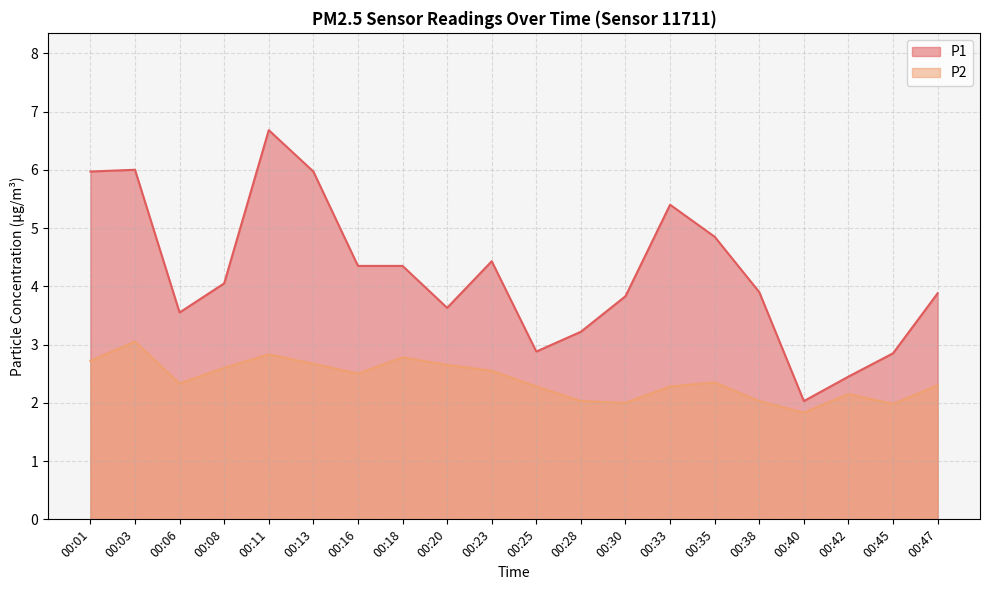

What is the approximate value of P2 at 00:25?

2.3